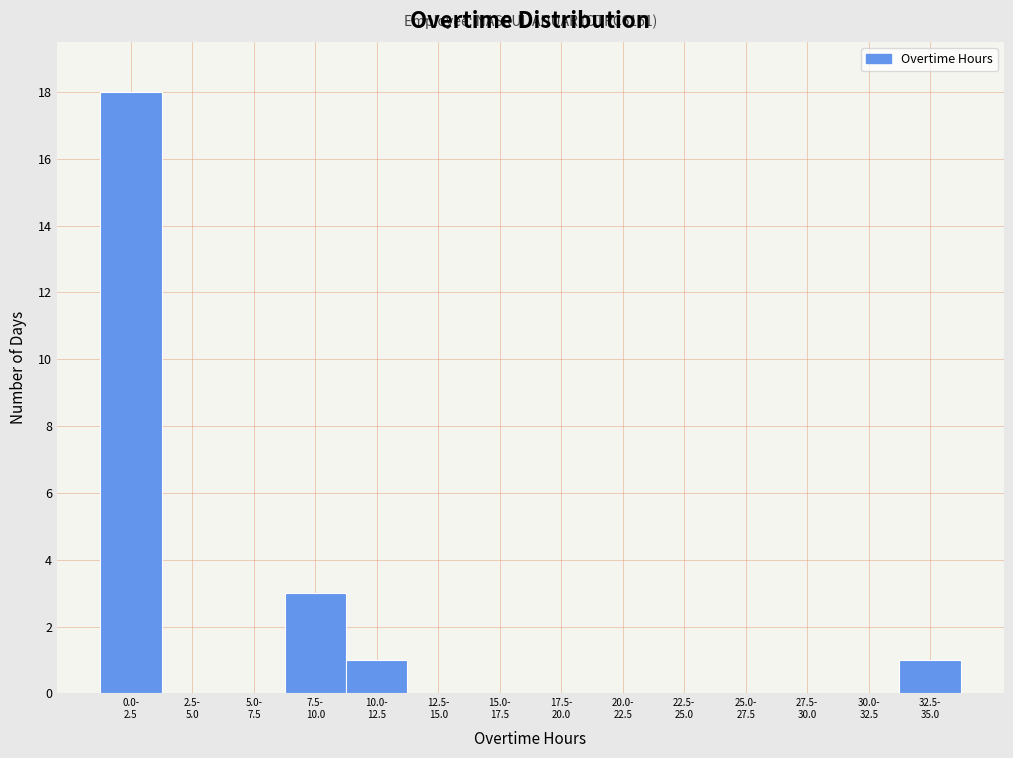

What is the sum of all values?

23